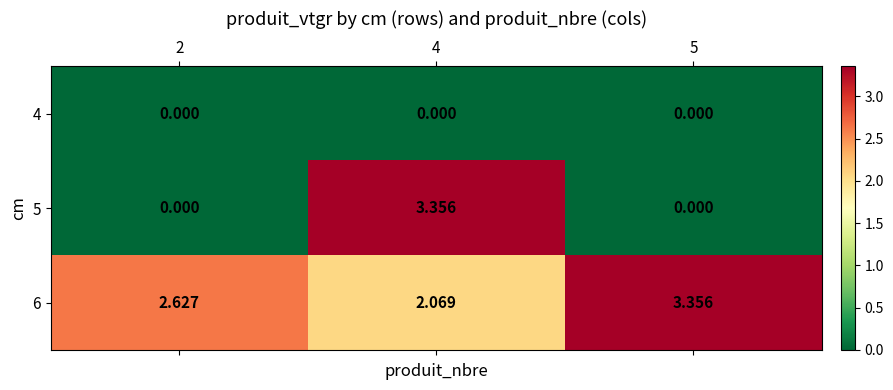

How many data points in 5 are above 0?

1